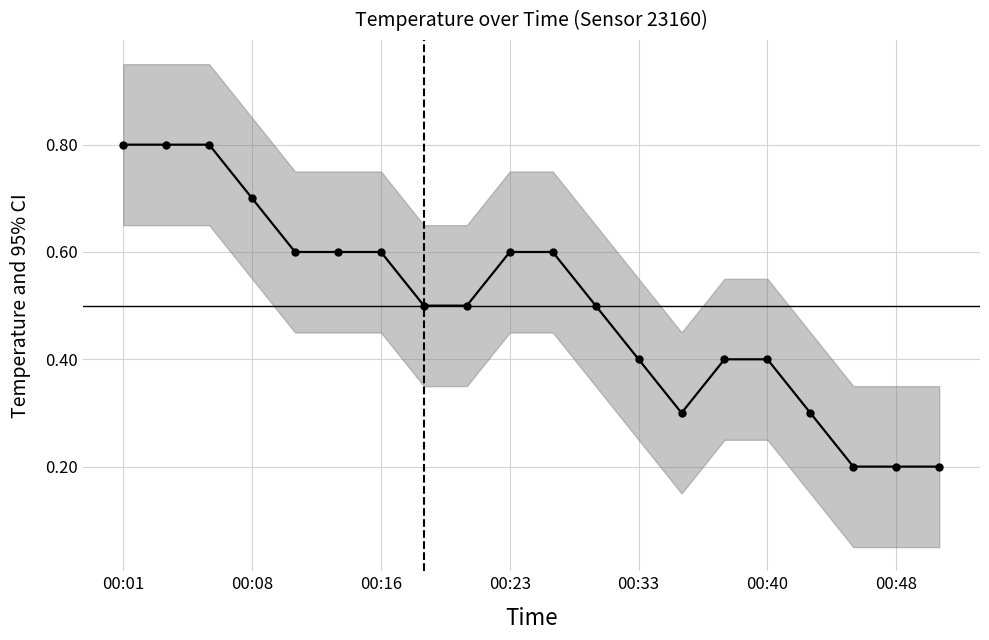

What is the average value?

0.5